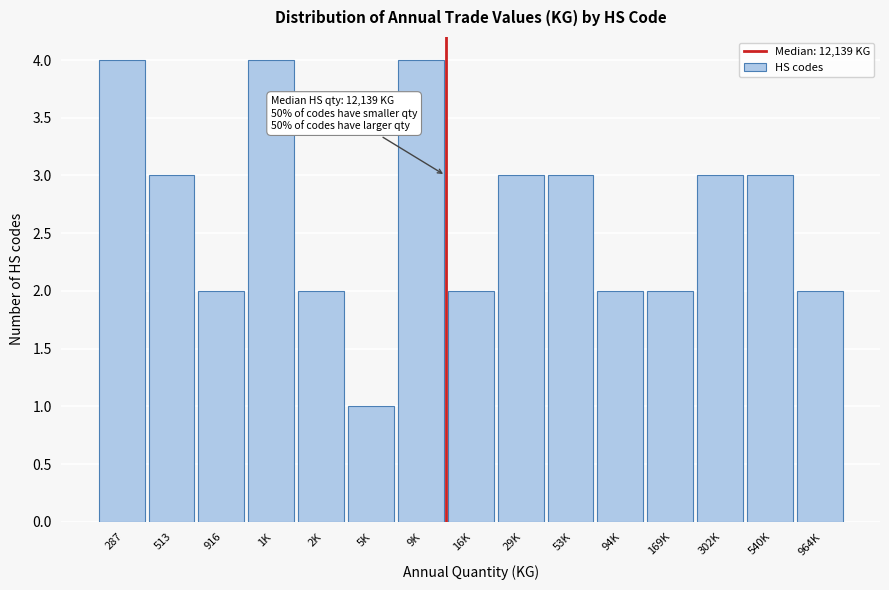

Reading left to right, list all the values displayed in this chart.

4	3	2	4	2	1	4	2	3	3	2	2	3	3	2